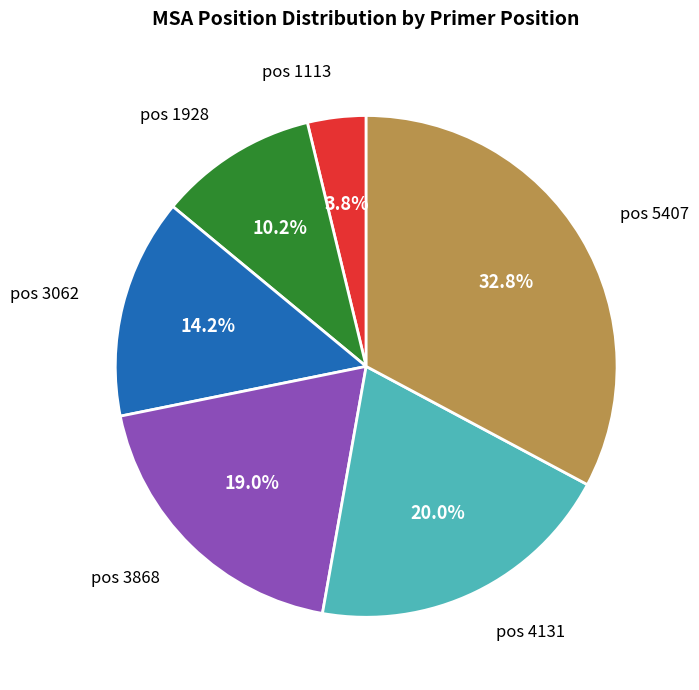

Is there any slice that represents more than half of the pie?

No